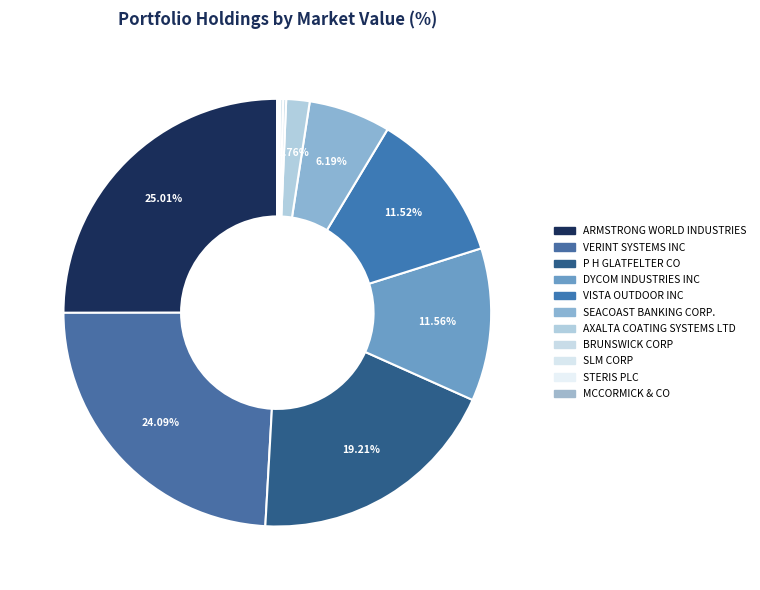

To the nearest percent, what is the difference between the largest and smallest slice percentages?

25%